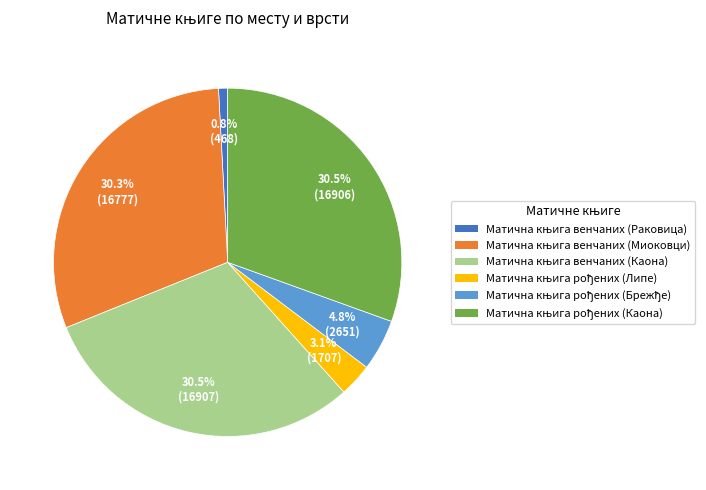

Does any single category account for the majority?

No